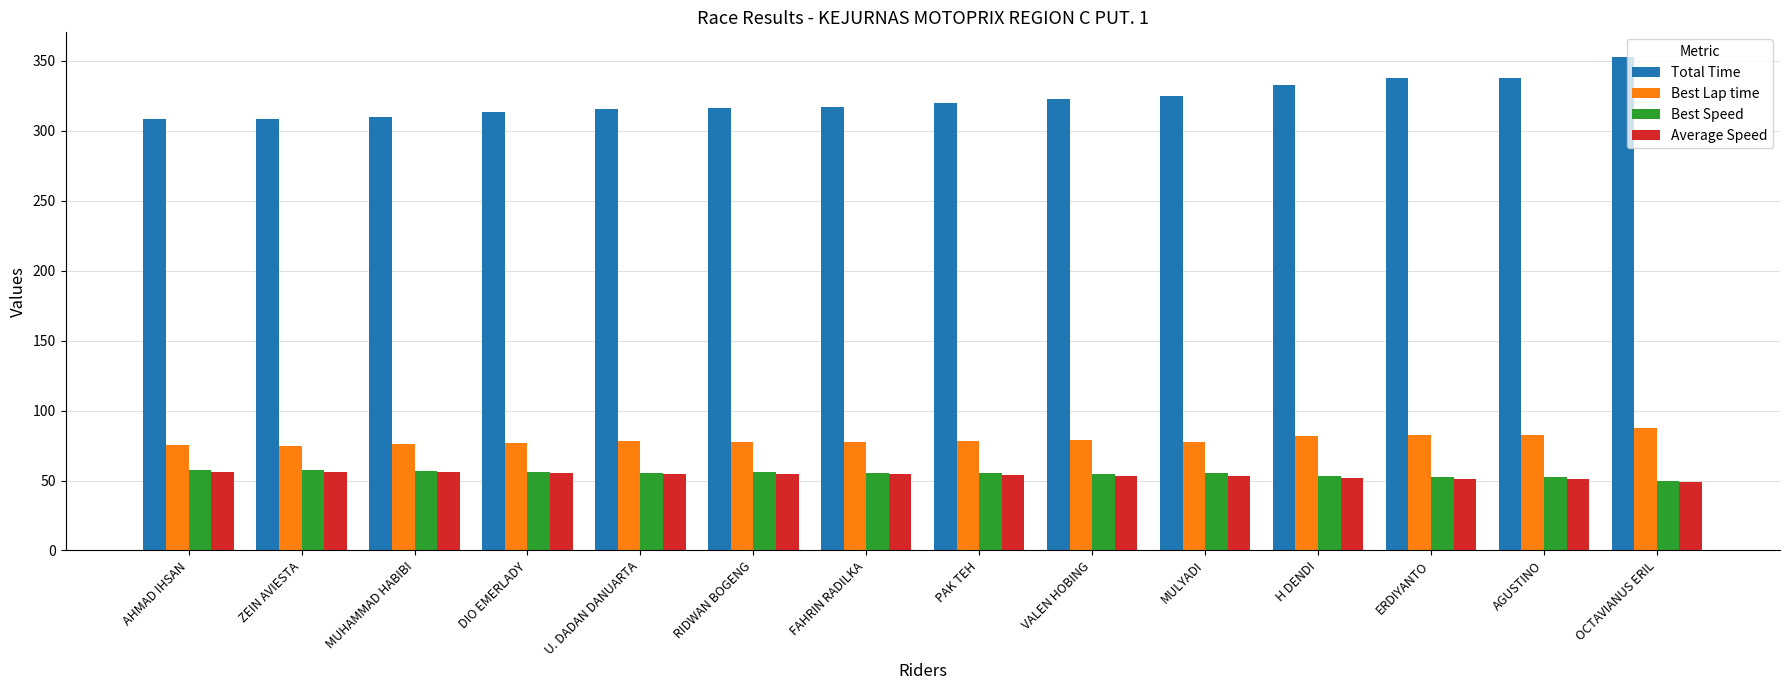

What is the difference between the maximum and minimum values in the Best Speed series?

8.2